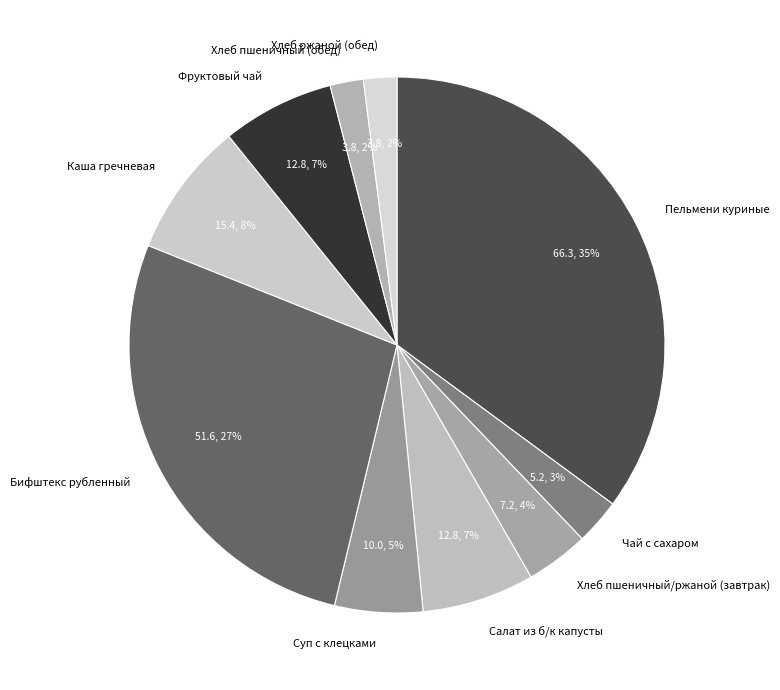

What percentage is the Фруктовый чай slice, to the nearest percent?

7%